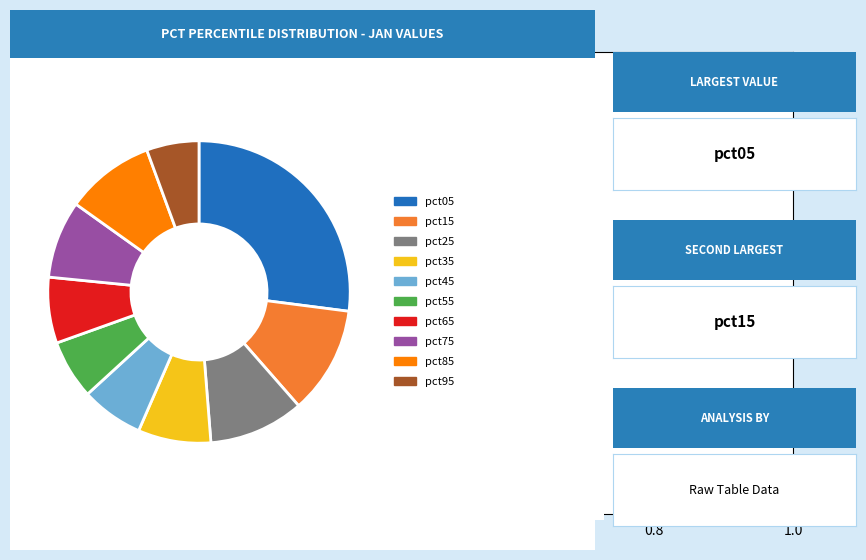

How many slices are in this pie chart?

10